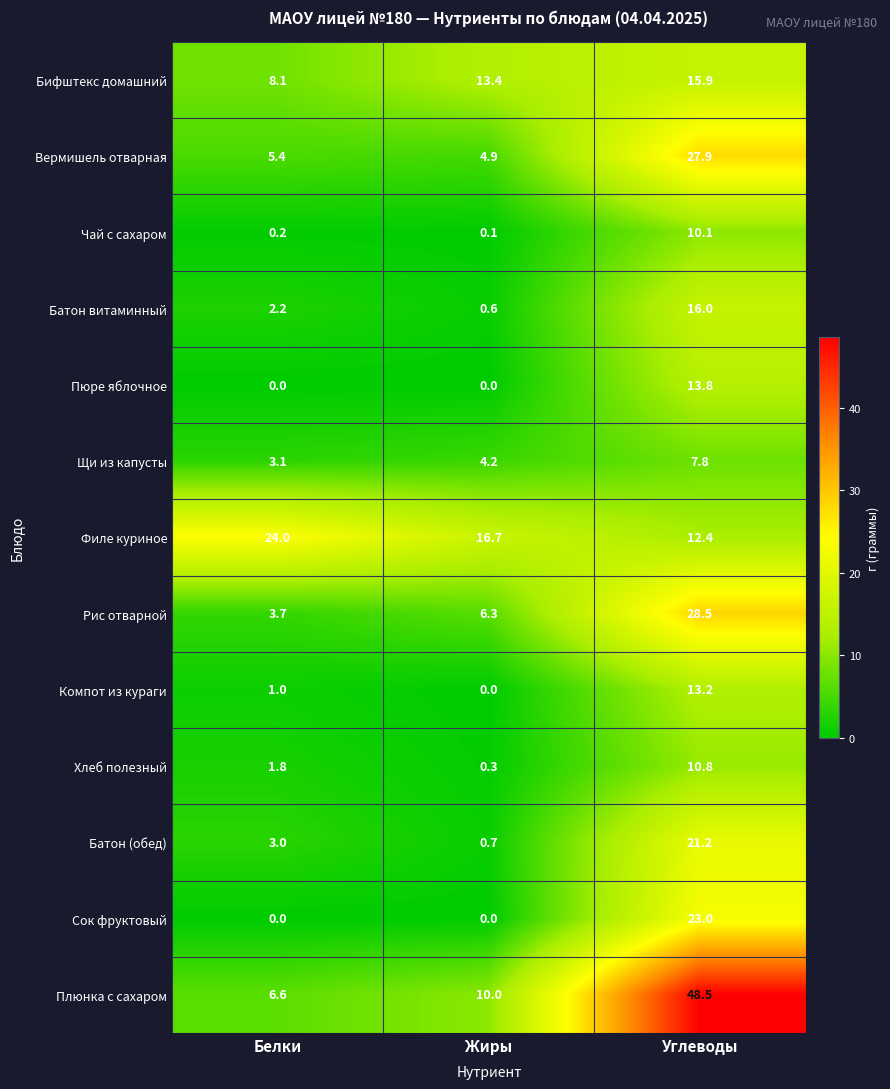

How many distinct data groups are displayed?

13